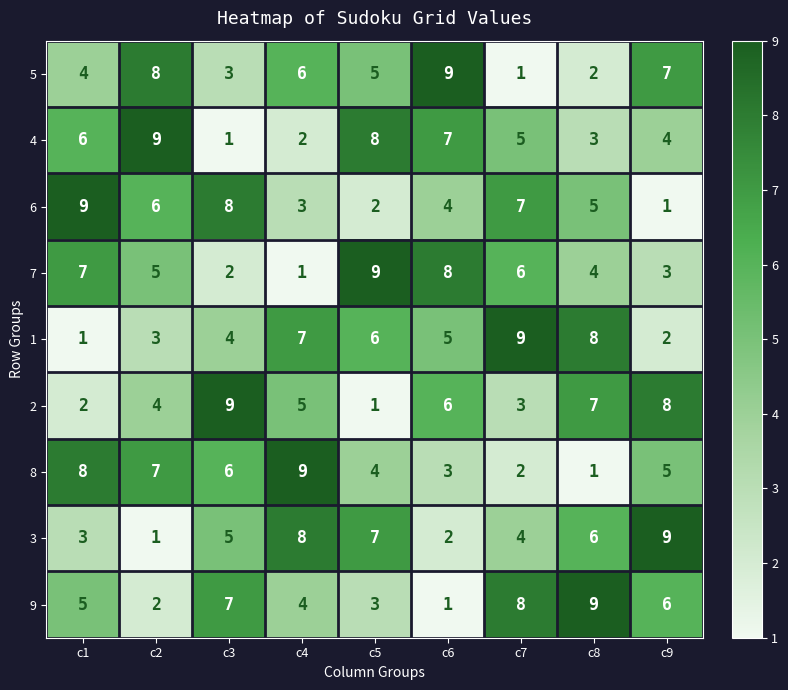

Rank the series at c9 from highest to lowest value.

3, 2, 5, 9, 8, 4, 7, 1, 6